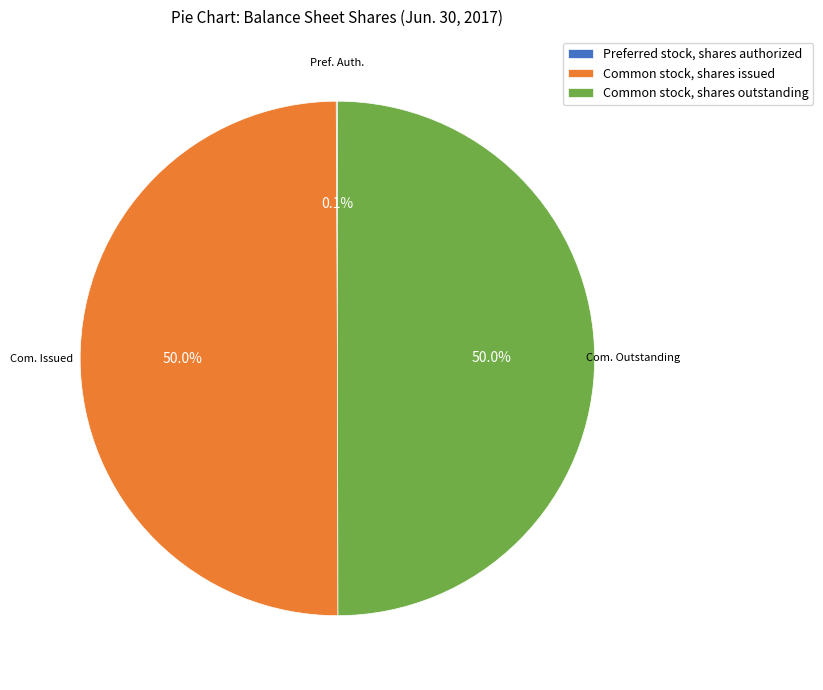

How much of the chart is everything except Common stock, shares issued?

50.0%